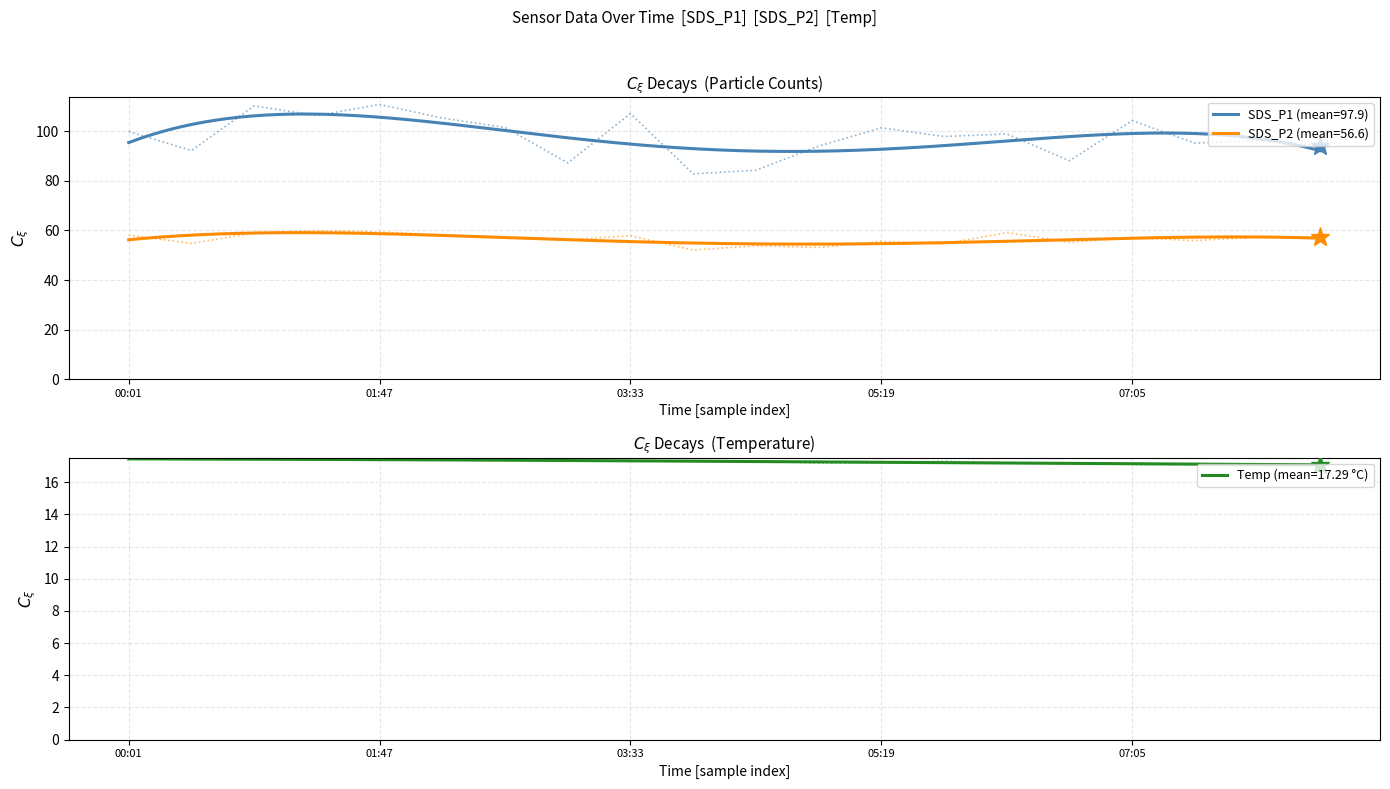

What is the difference between the SDS_P2 values at 00:28 and 01:47?

4.6